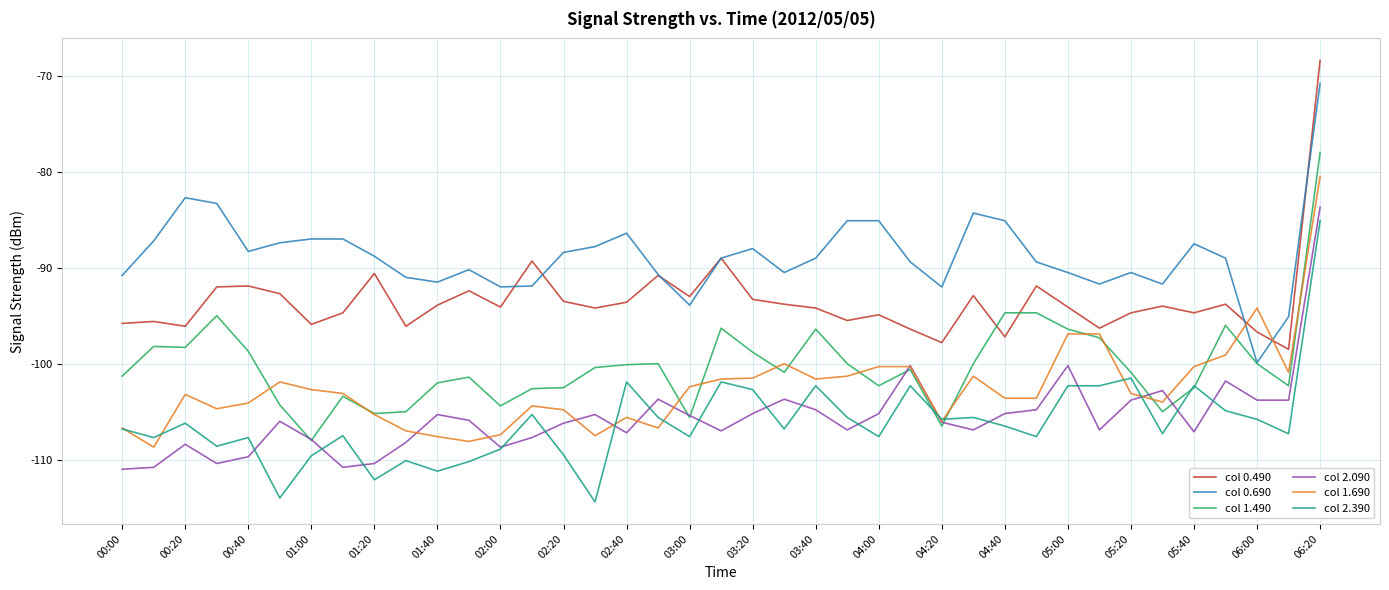

Which series has the largest total across all categories?

col 0.690